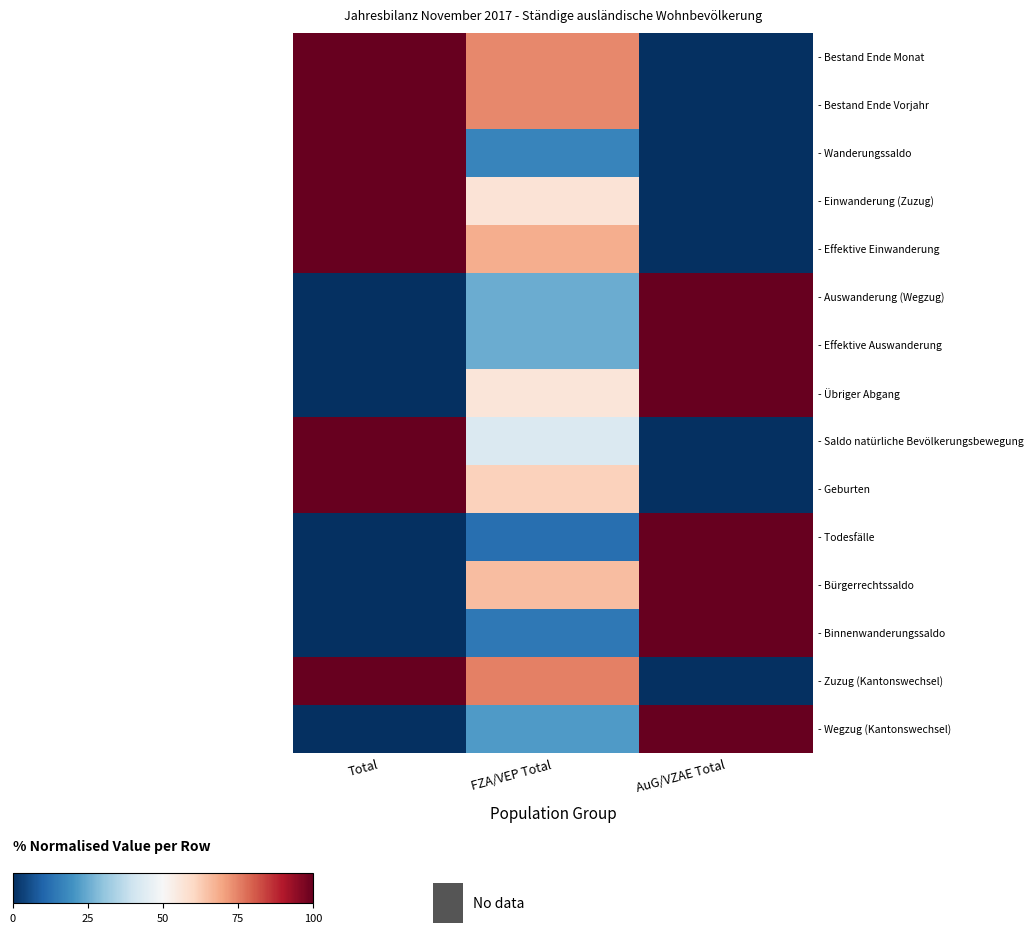

At which category does the chart reach its minimum across all series?

AuG/VZAE Total